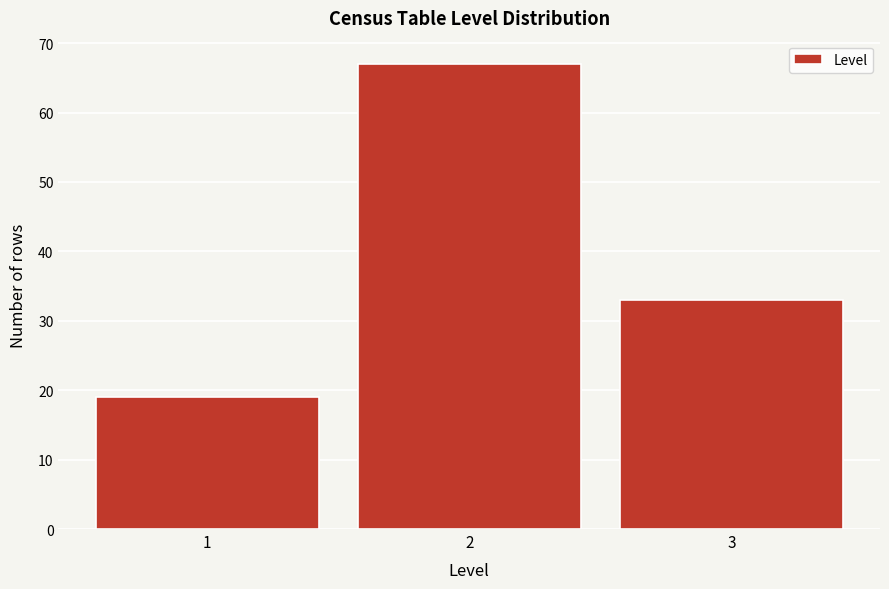

Reading left to right, list every bar in this chart as the range it spans on the x-axis followed by its height. The values are not printed on the chart, so give them approximately, as read against the axis.

0.5 to 1.5: 19
1.5 to 2.5: 67
2.5 to 3.5: 33